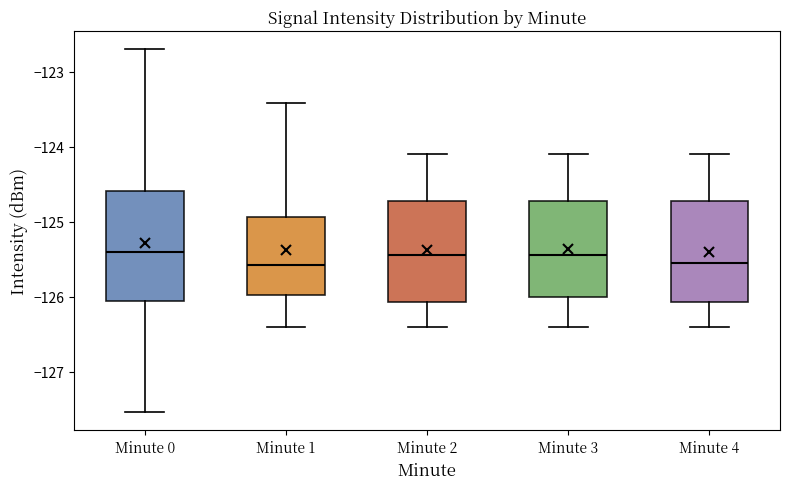

Reading left to right, transcribe this box plot: for each box, give where its median line is, the range the box spans, and where its two whiskers end, as read against the y-axis. The values are not printed on the chart, so give them approximately, as read against the axis.

Minute 0: median -125.4, box -126.1 to -124.6, whiskers -127.5 to -122.7
Minute 1: median -125.6, box -126.0 to -124.9, whiskers -126.4 to -123.4
Minute 2: median -125.4, box -126.1 to -124.7, whiskers -126.4 to -124.1
Minute 3: median -125.4, box -126.0 to -124.7, whiskers -126.4 to -124.1
Minute 4: median -125.5, box -126.1 to -124.7, whiskers -126.4 to -124.1